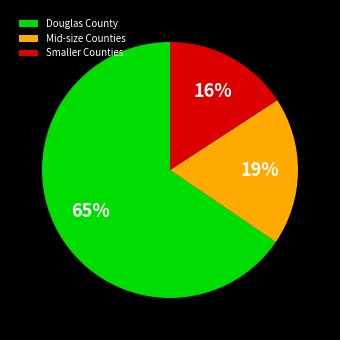

What percentage is the Mid-size Counties slice, to the nearest percent?

19%